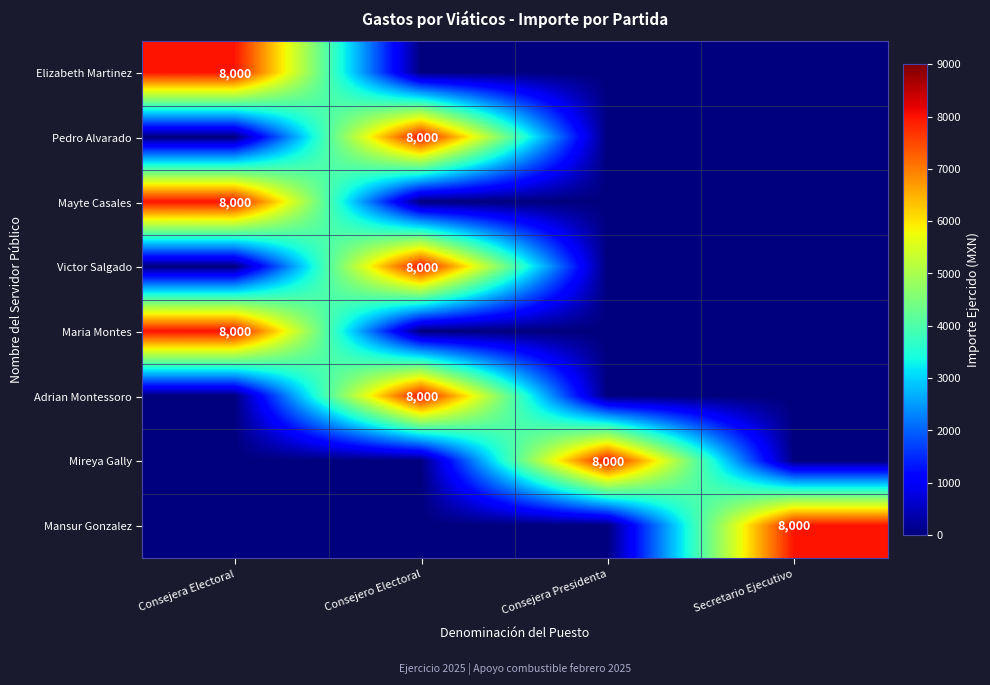

Is it true that Victor Salgado equals -4118 at Consejera Electoral?

False